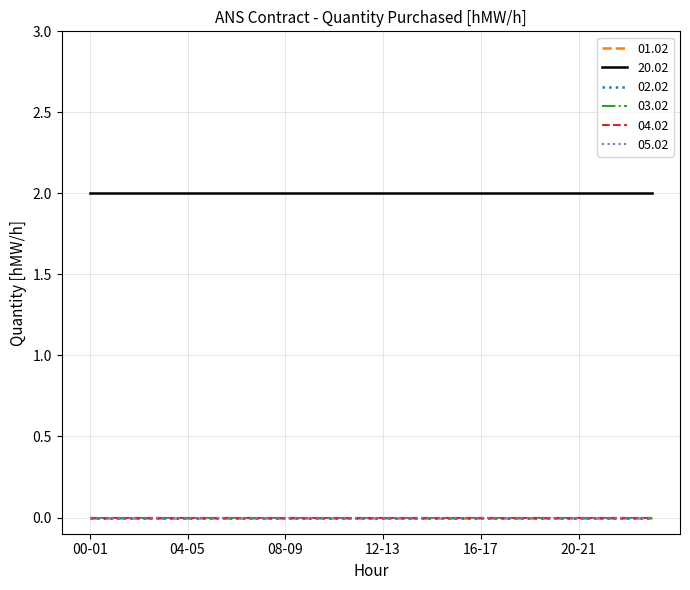

Reading left to right, what are all the values shown in this chart?

01.02: 00-01=0	01-02=0	02-03=0	03-04=0	04-05=0	05-06=0	06-07=0	07-08=0	08-09=0	09-10=0	10-11=0	11-12=0	12-13=0	13-14=0	14-15=0	15-16=0	16-17=0	17-18=0	18-19=0	19-20=0	20-21=0	21-22=0	22-23=0	23-24=0
20.02: 00-01=2	01-02=2	02-03=2	03-04=2	04-05=2	05-06=2	06-07=2	07-08=2	08-09=2	09-10=2	10-11=2	11-12=2	12-13=2	13-14=2	14-15=2	15-16=2	16-17=2	17-18=2	18-19=2	19-20=2	20-21=2	21-22=2	22-23=2	23-24=2
02.02: 00-01=0	01-02=0	02-03=0	03-04=0	04-05=0	05-06=0	06-07=0	07-08=0	08-09=0	09-10=0	10-11=0	11-12=0	12-13=0	13-14=0	14-15=0	15-16=0	16-17=0	17-18=0	18-19=0	19-20=0	20-21=0	21-22=0	22-23=0	23-24=0
03.02: 00-01=0	01-02=0	02-03=0	03-04=0	04-05=0	05-06=0	06-07=0	07-08=0	08-09=0	09-10=0	10-11=0	11-12=0	12-13=0	13-14=0	14-15=0	15-16=0	16-17=0	17-18=0	18-19=0	19-20=0	20-21=0	21-22=0	22-23=0	23-24=0
04.02: 00-01=0	01-02=0	02-03=0	03-04=0	04-05=0	05-06=0	06-07=0	07-08=0	08-09=0	09-10=0	10-11=0	11-12=0	12-13=0	13-14=0	14-15=0	15-16=0	16-17=0	17-18=0	18-19=0	19-20=0	20-21=0	21-22=0	22-23=0	23-24=0
05.02: 00-01=0	01-02=0	02-03=0	03-04=0	04-05=0	05-06=0	06-07=0	07-08=0	08-09=0	09-10=0	10-11=0	11-12=0	12-13=0	13-14=0	14-15=0	15-16=0	16-17=0	17-18=0	18-19=0	19-20=0	20-21=0	21-22=0	22-23=0	23-24=0